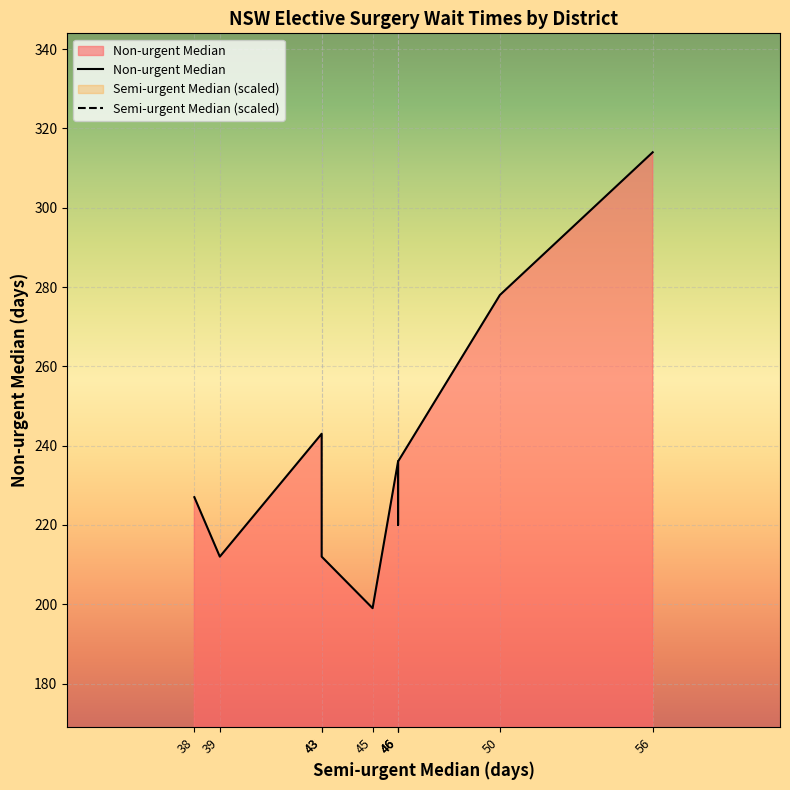

The value of Semi-urgent Median at Total CCLHD is 43. True or false?

True